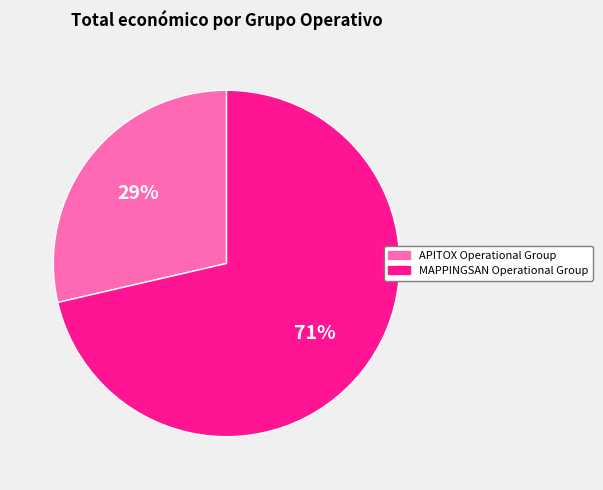

How many slices are in this pie chart?

2